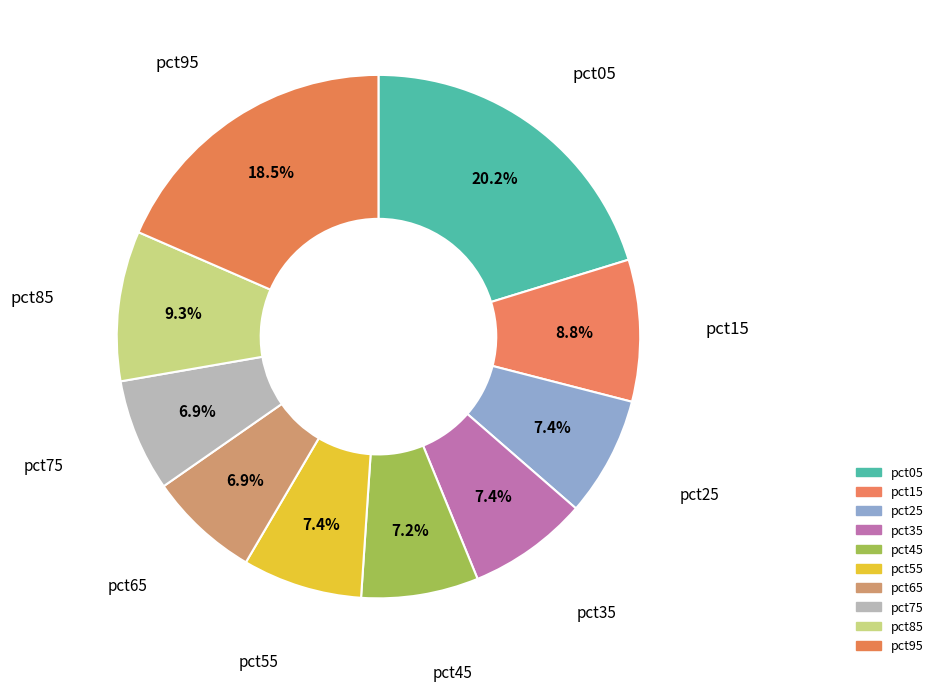

How many segments does this pie chart have?

10